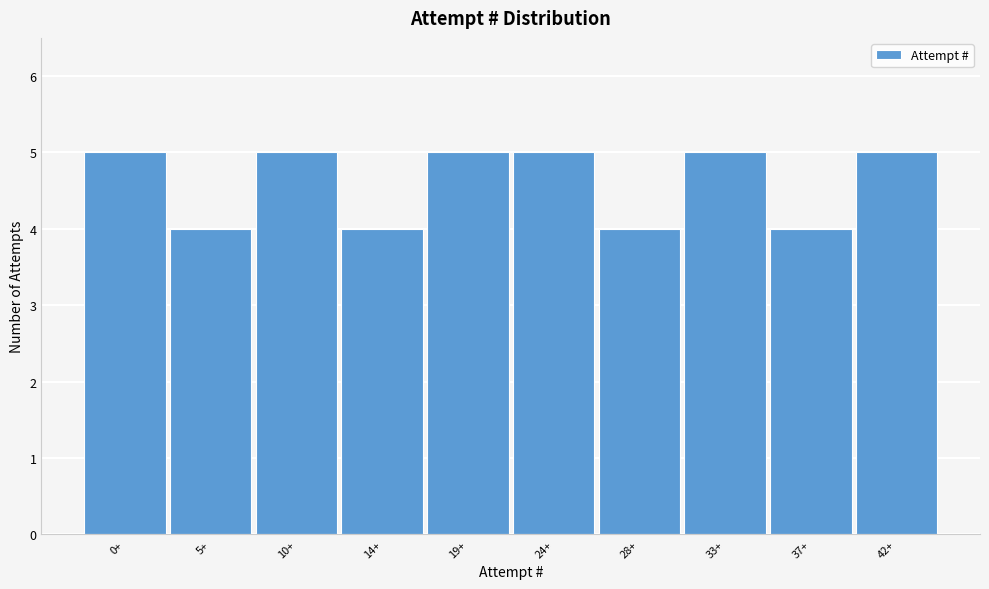

Reading right to left, extract all data points from this chart.

5	4	5	4	5	5	4	5	4	5